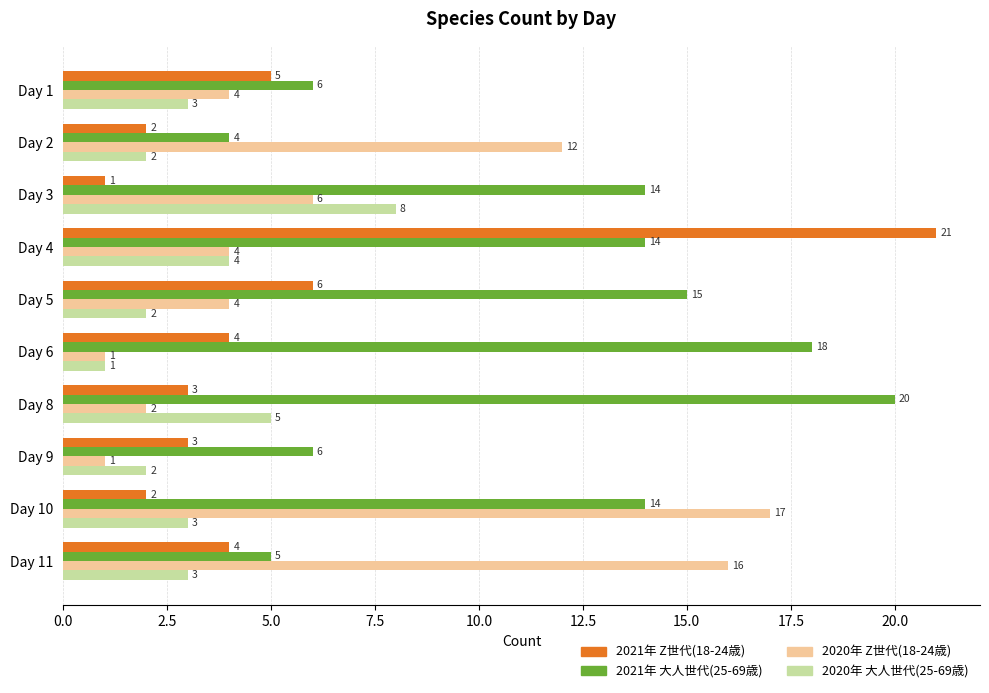

What is the difference between the highest and lowest values at Day 1?

3